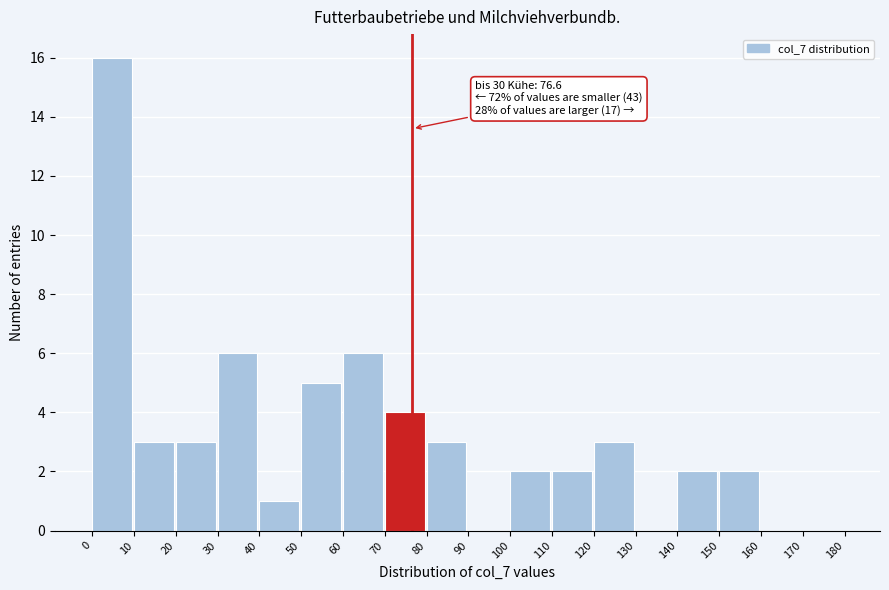

Over which range of the x-axis is the bar tallest?

0 to 10